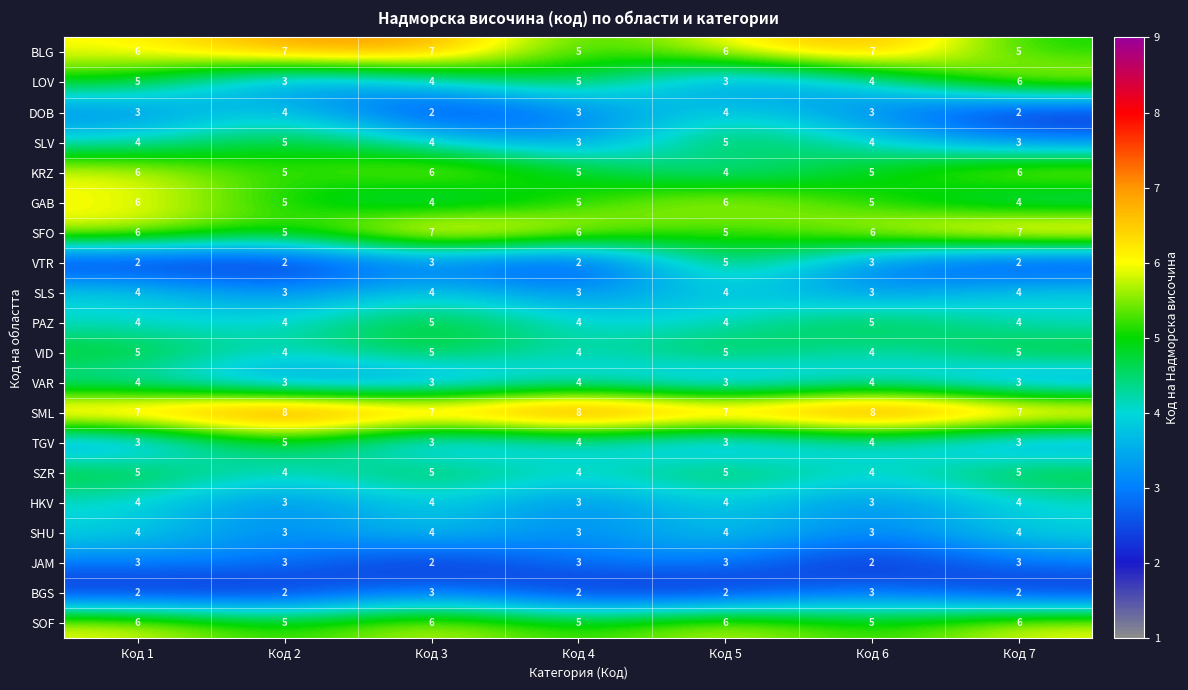

Is it true that SZR equals 7 at Код 7?

False